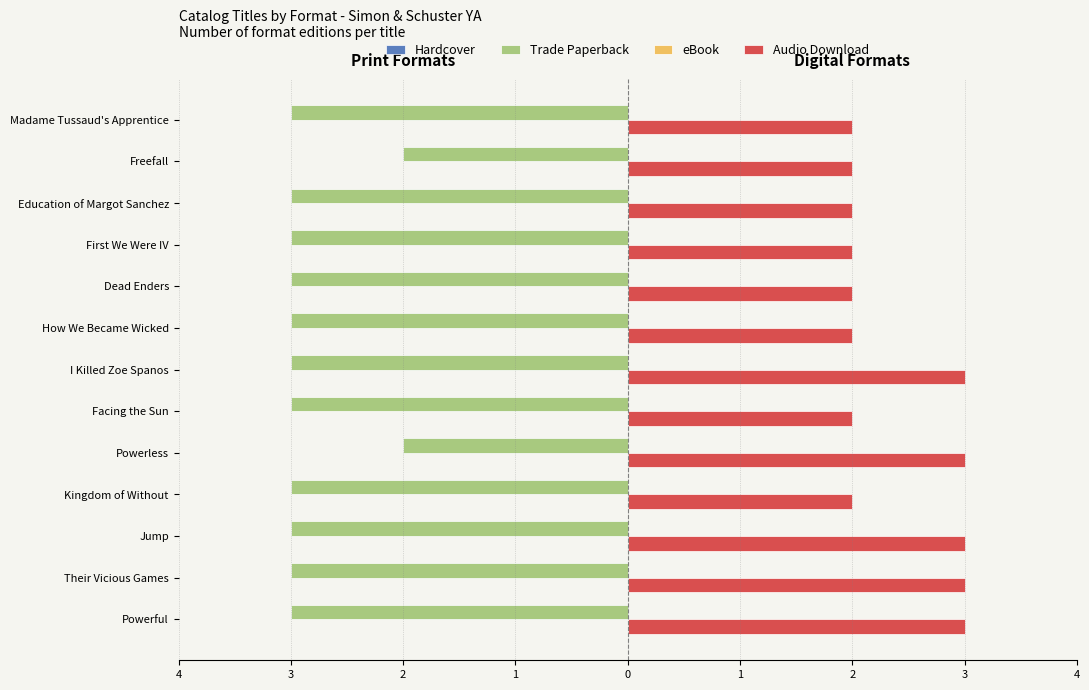

What are all the series names shown in the legend?

Hardcover, Trade Paperback, eBook, Audio Download